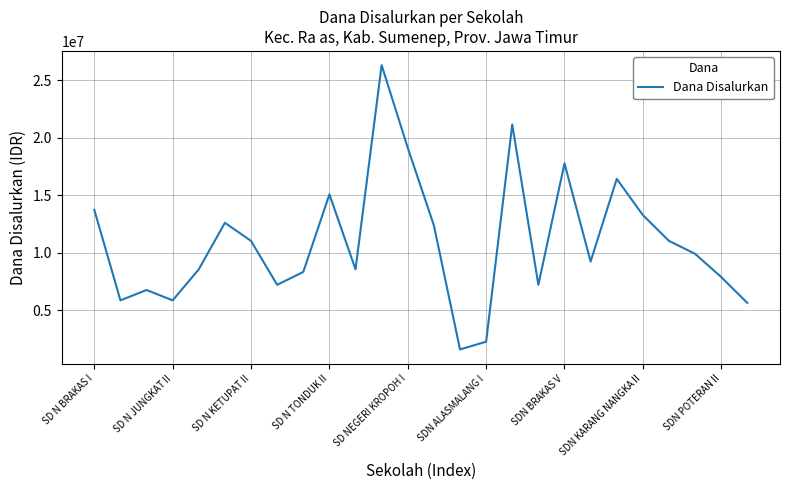

What is the difference between the maximum and minimum values?

24750000